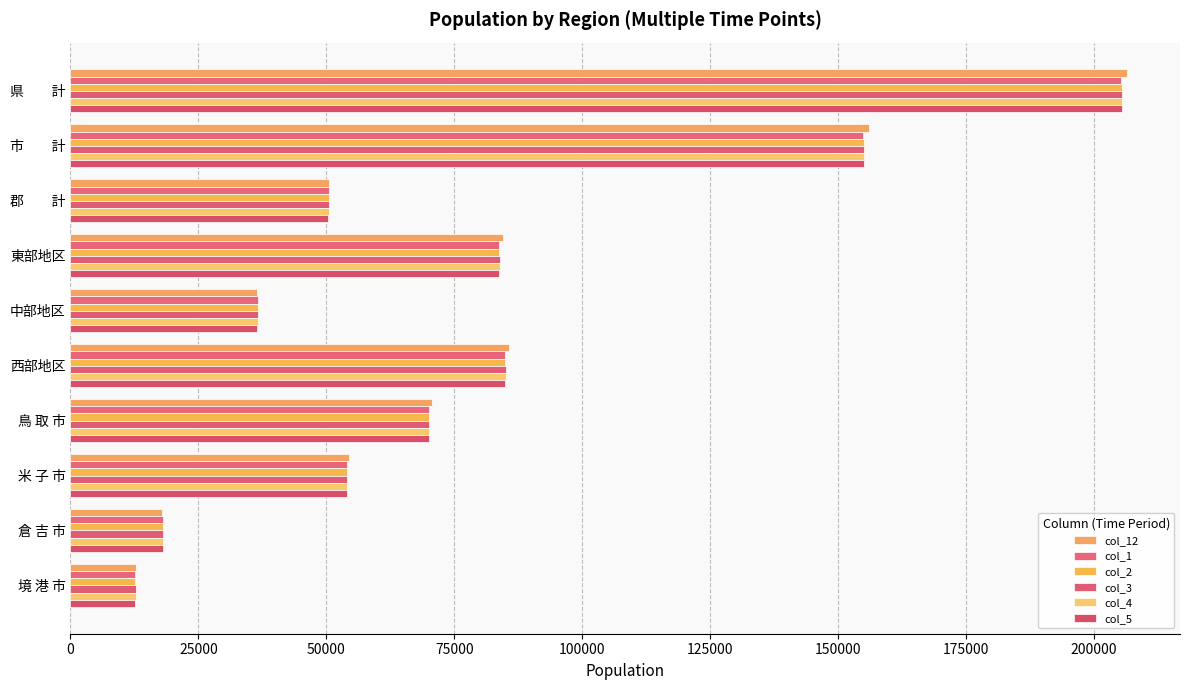

Reading right to left, what are all the values shown in this chart?

col_12: 225000=12817	200000=17937	175000=54509	150000=70695	125000=85654	100000=36368	75000=84420	50000=50484	25000=155958	0=206442
col_1: 225000=12718	200000=18134	175000=53982	150000=69992	125000=84964	100000=36639	75000=83688	50000=50465	25000=154826	0=205291
col_2: 225000=12708	200000=18144	175000=54036	150000=70112	125000=84990	100000=36630	75000=83817	50000=50437	25000=155000	0=205437
col_3: 225000=12735	200000=18145	175000=54017	150000=70120	125000=85025	100000=36635	75000=83834	50000=50477	25000=155017	0=205494
col_4: 225000=12730	200000=18133	175000=54060	150000=70146	125000=85046	100000=36619	75000=83844	50000=50440	25000=155069	0=205509
col_5: 225000=12721	200000=18077	175000=54030	150000=70130	125000=85001	100000=36550	75000=83823	50000=50416	25000=154958	0=205374